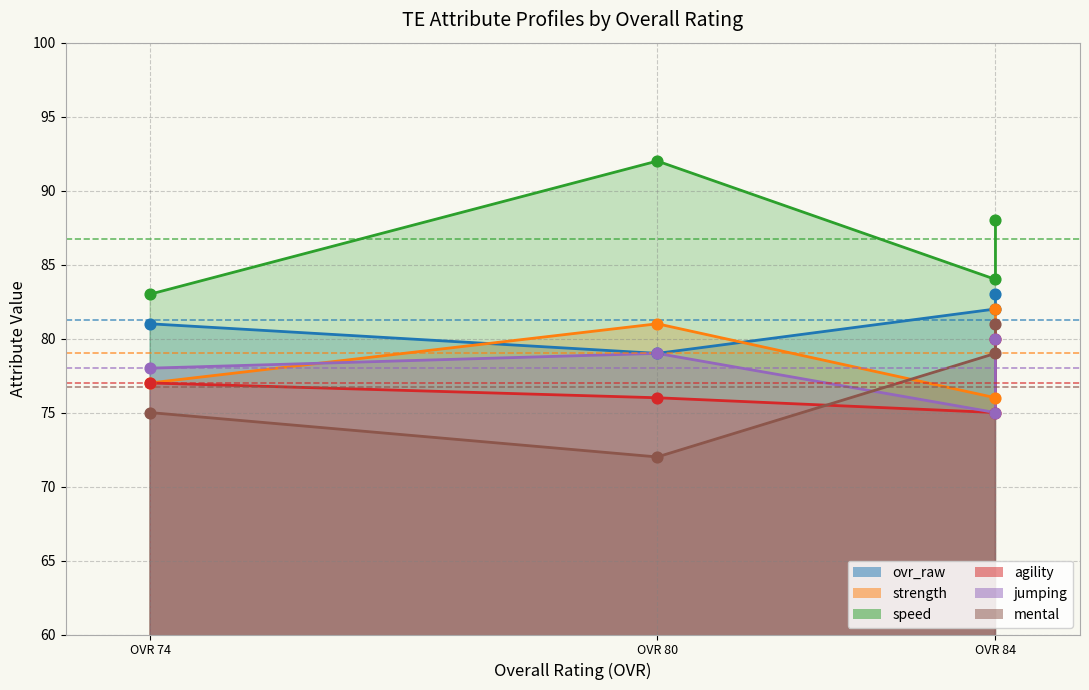

Is the value of jumping at OVR 74 greater than the value of ovr_raw at OVR 80?

No